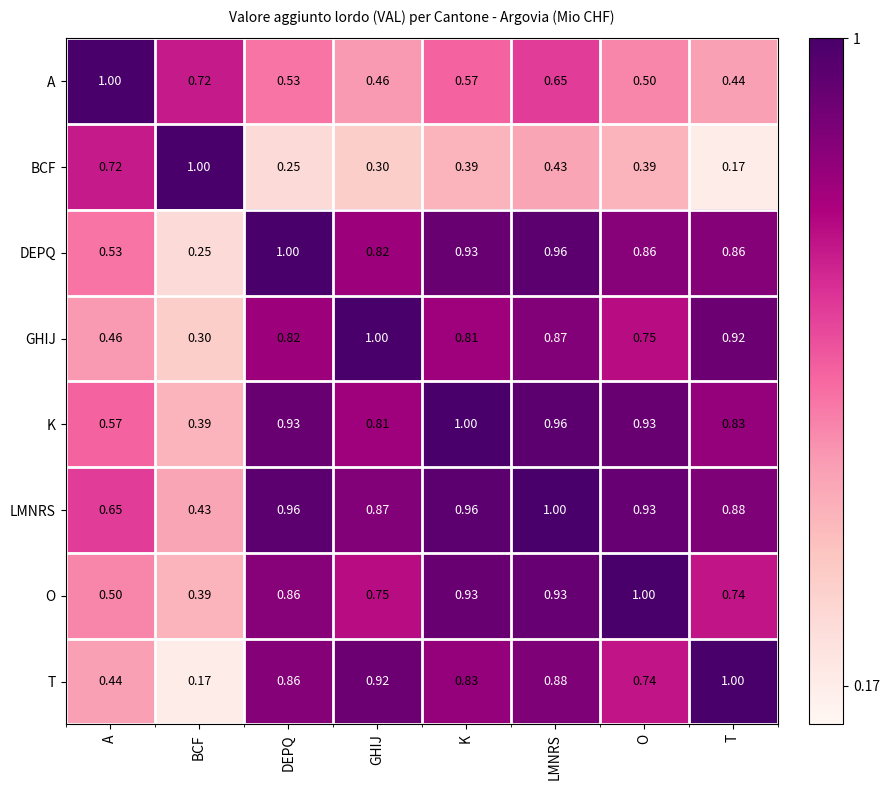

Between DEPQ and LMNRS, which series saw the biggest shift?

BCF